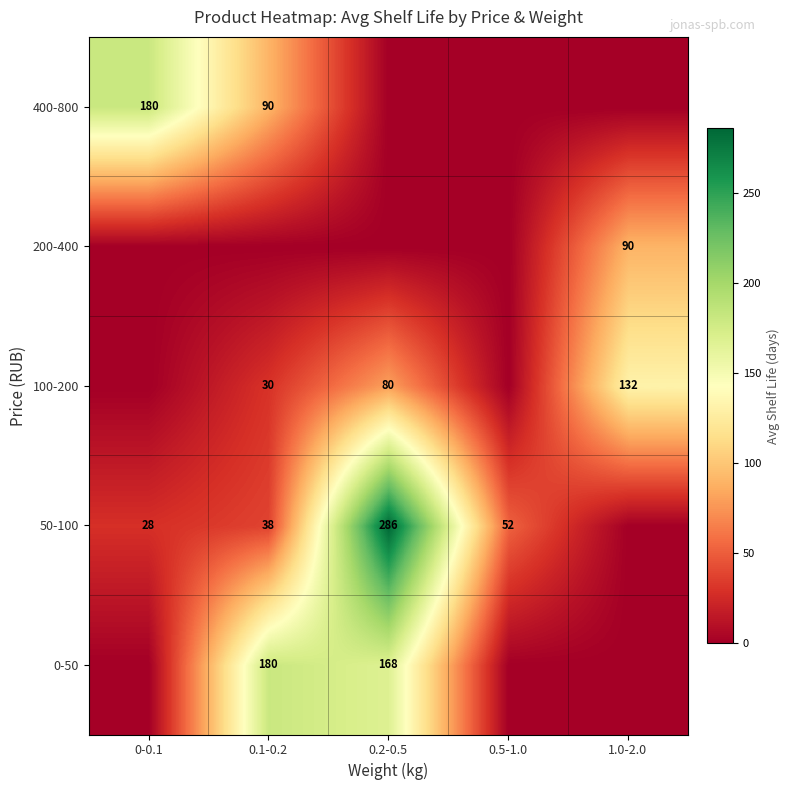

Is it true that 400-800 equals 57 at 0-0.1?

False